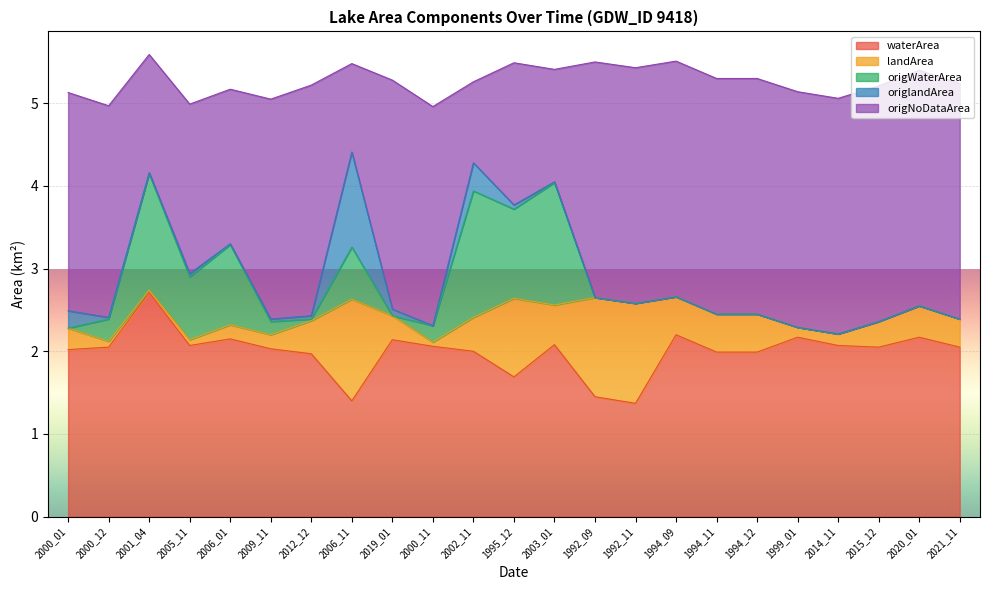

What are all the series names shown in the legend?

waterArea, landArea, origWaterArea, origlandArea, origNoDataArea